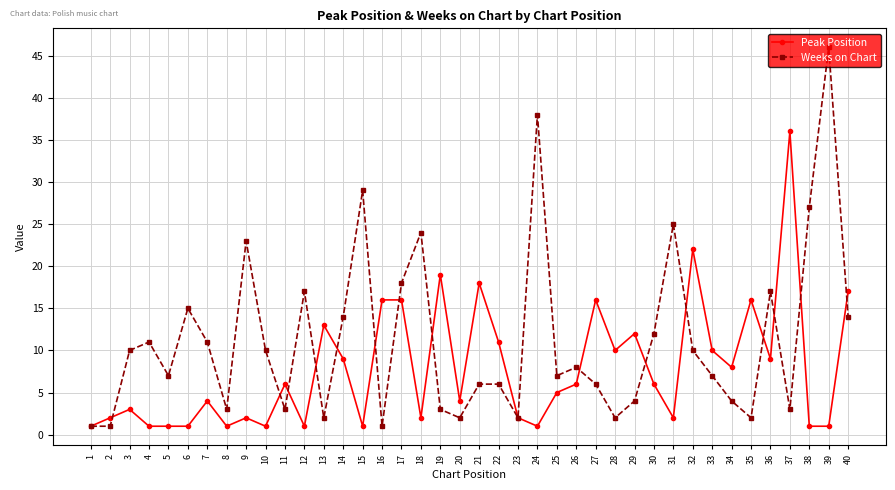

Does the chart have visible grid lines?

Yes